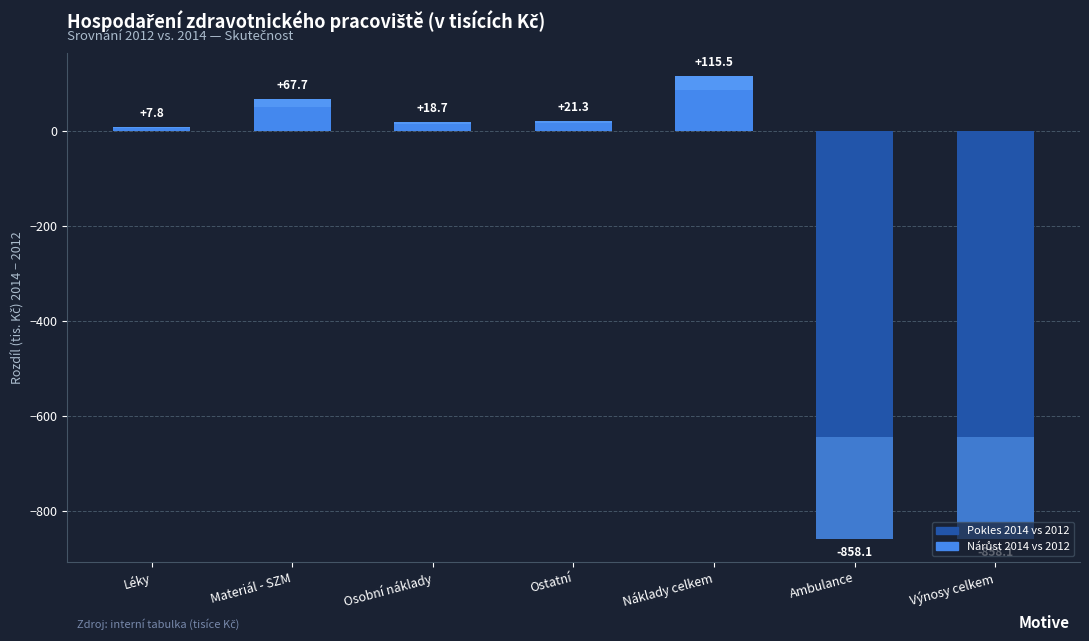

Where does the data first go above 18?

Materiál - SZM